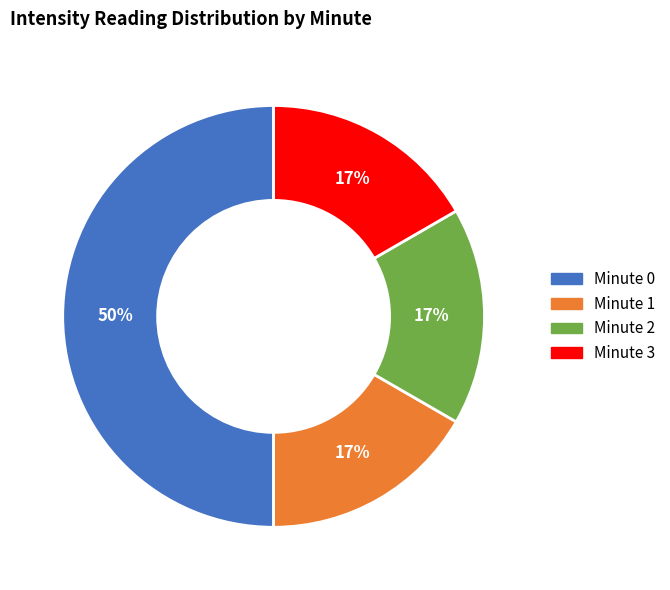

Is Minute 2 the majority of the pie?

No